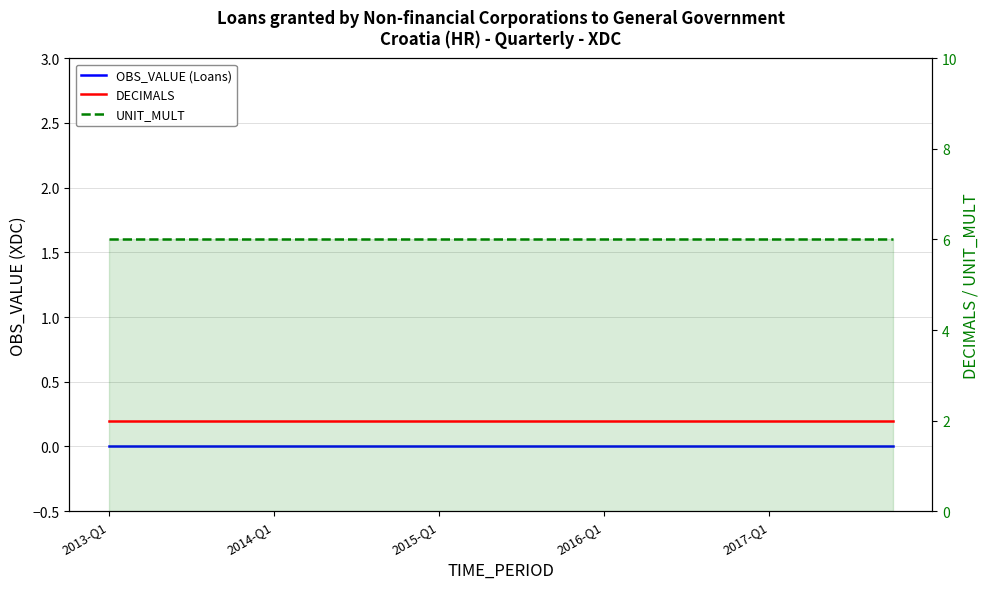

List the series in order of their overall mean, lowest first.

OBS_VALUE (Loans), DECIMALS, UNIT_MULT